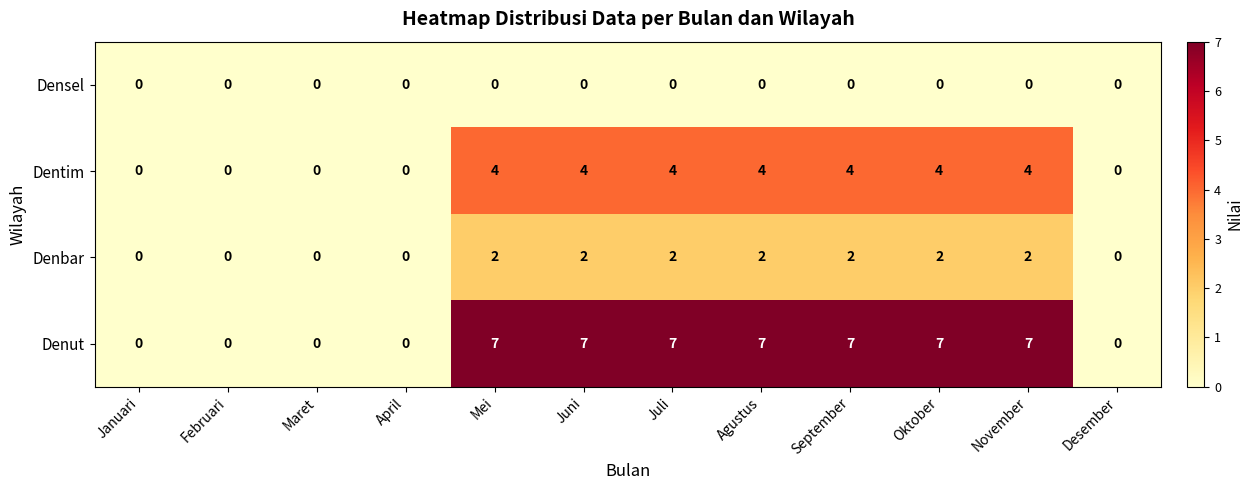

List the series in order of their overall mean, lowest first.

Densel, Denbar, Dentim, Denut